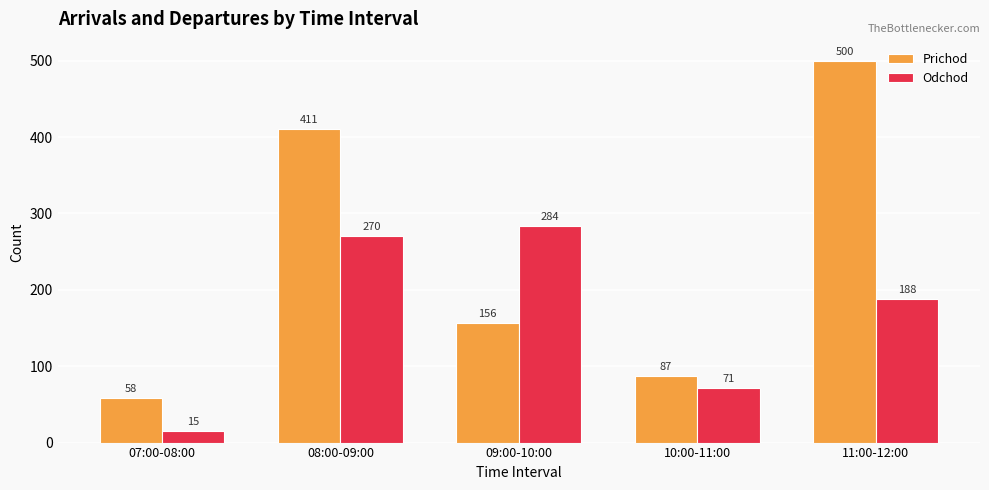

Are the bars horizontal?

No